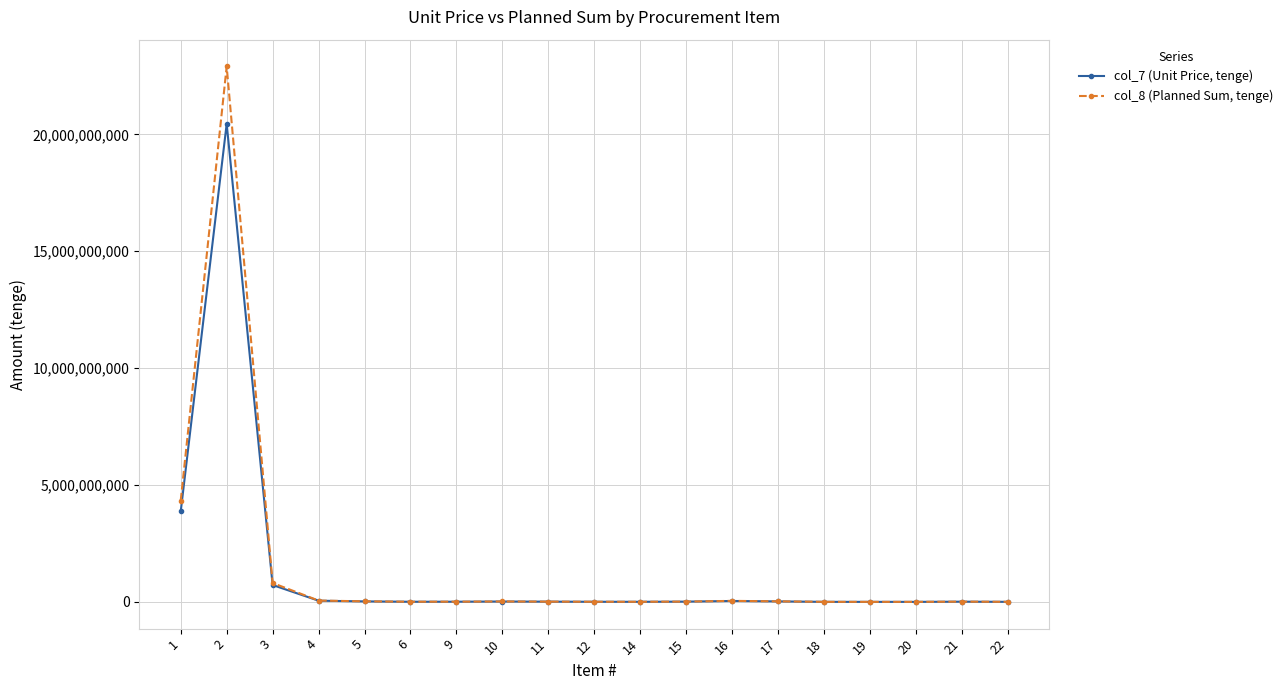

At which category does the chart reach its peak across all series?

2